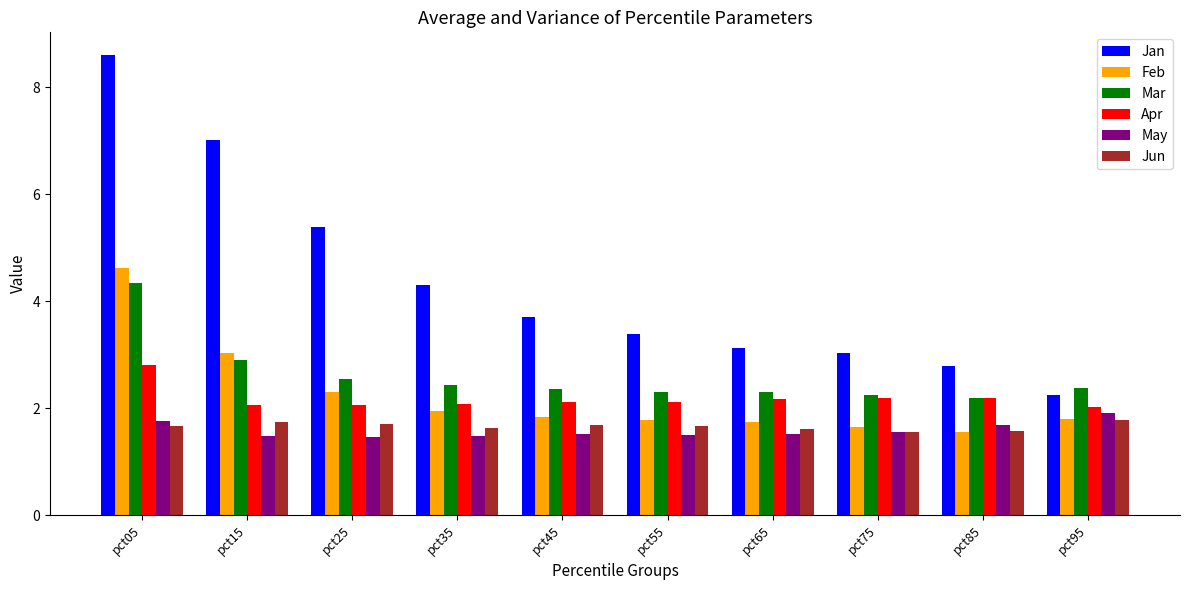

True or false: Jun has a value of 0.6 at pct75.

False